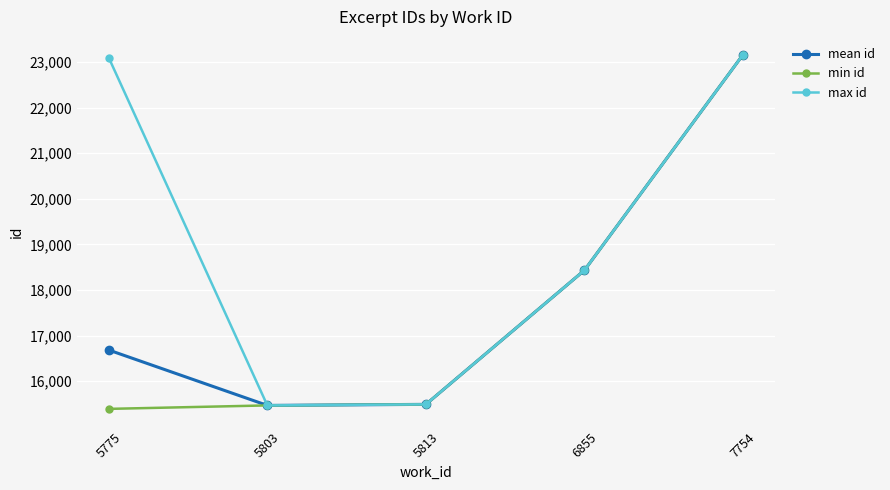

Count the number of data series in this chart.

3